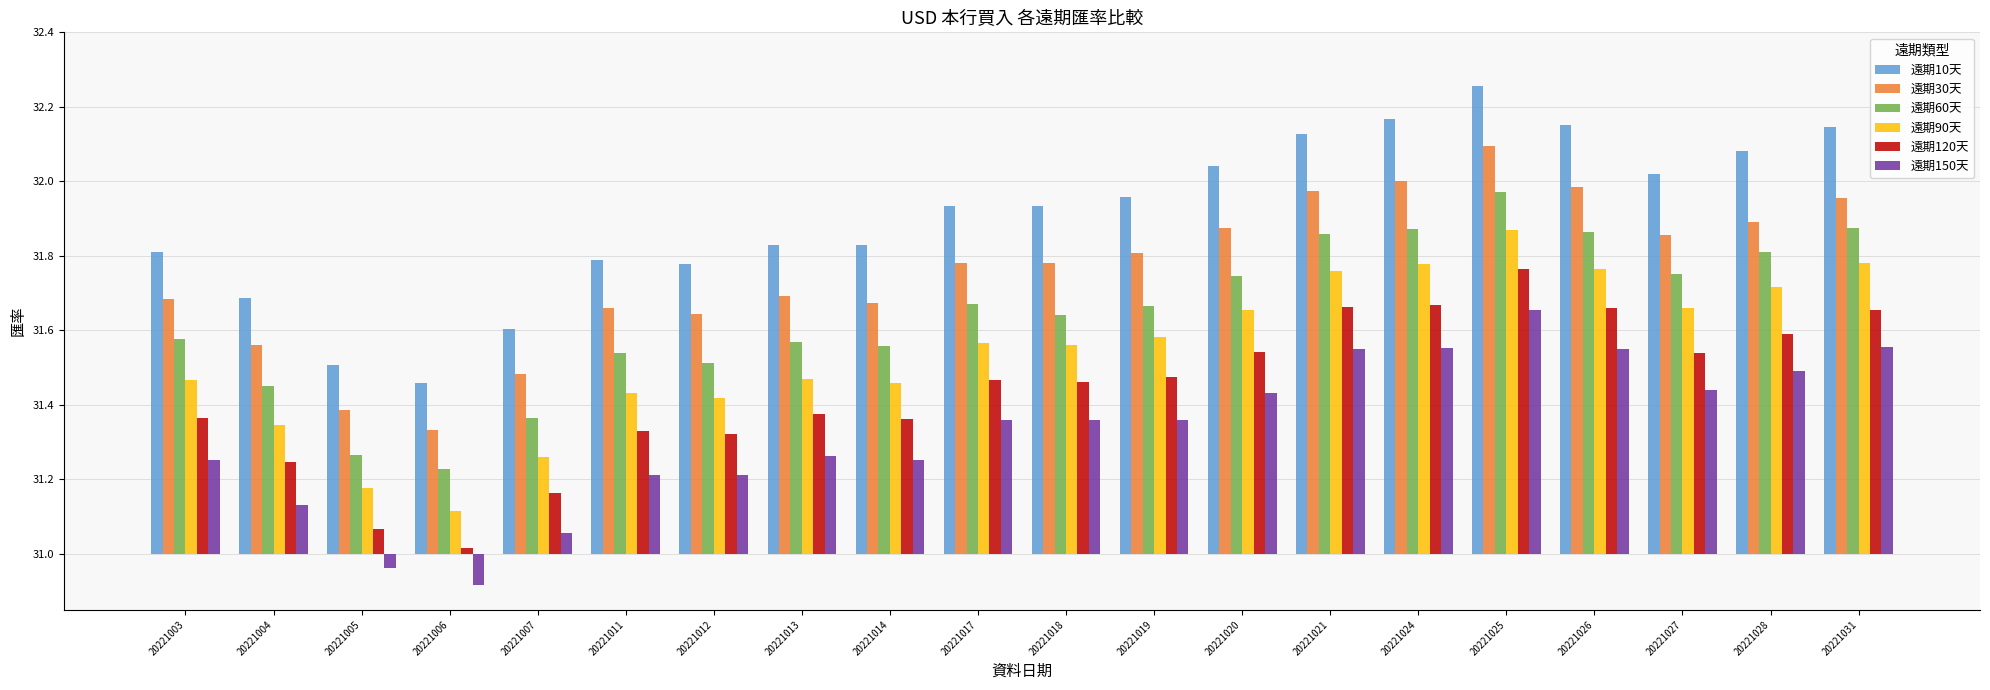

What are all the series names shown in the legend?

遠期10天, 遠期30天, 遠期60天, 遠期90天, 遠期120天, 遠期150天